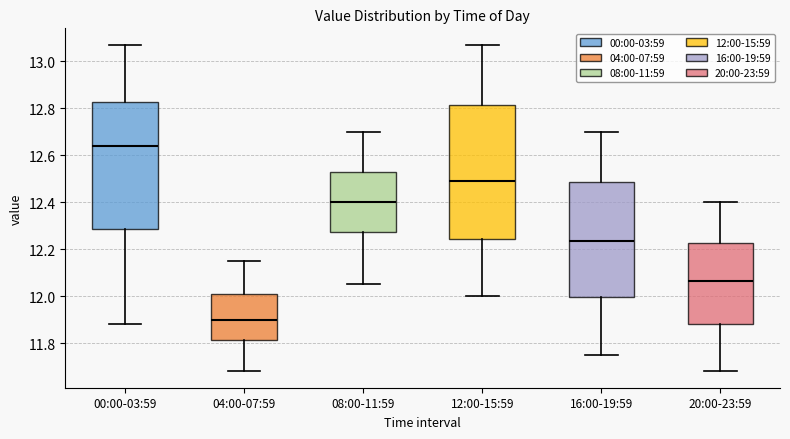

Which box has the lowest median line?

04:00-07:59